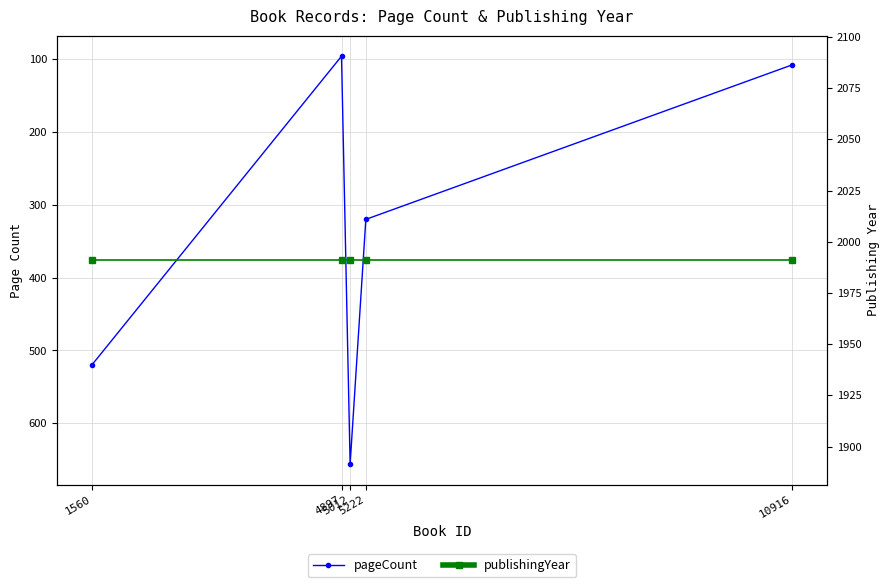

Reading left to right, list all the values displayed in this chart.

pageCount: 1560=520	4897=96	5012=656	5222=320	10916=108
publishingYear: 1560=1991	4897=1991	5012=1991	5222=1991	10916=1991